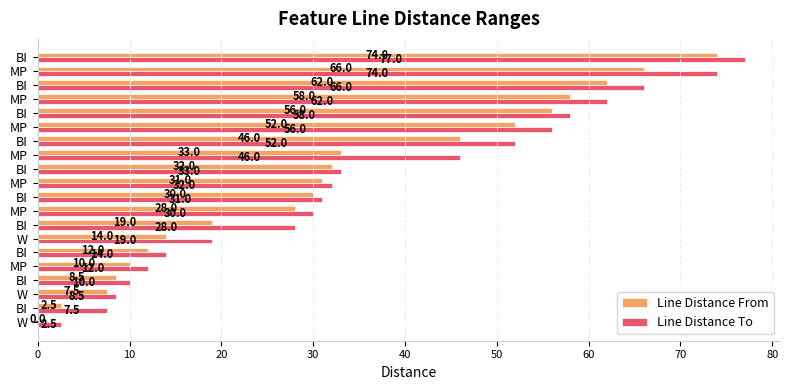

What are all the series names shown in the legend?

Line Distance From, Line Distance To